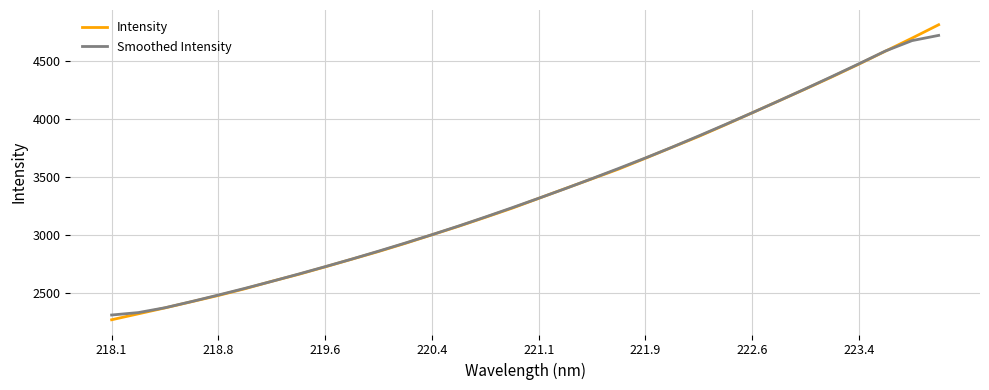

What is the lowest value of the Smoothed Intensity series?

2313.3